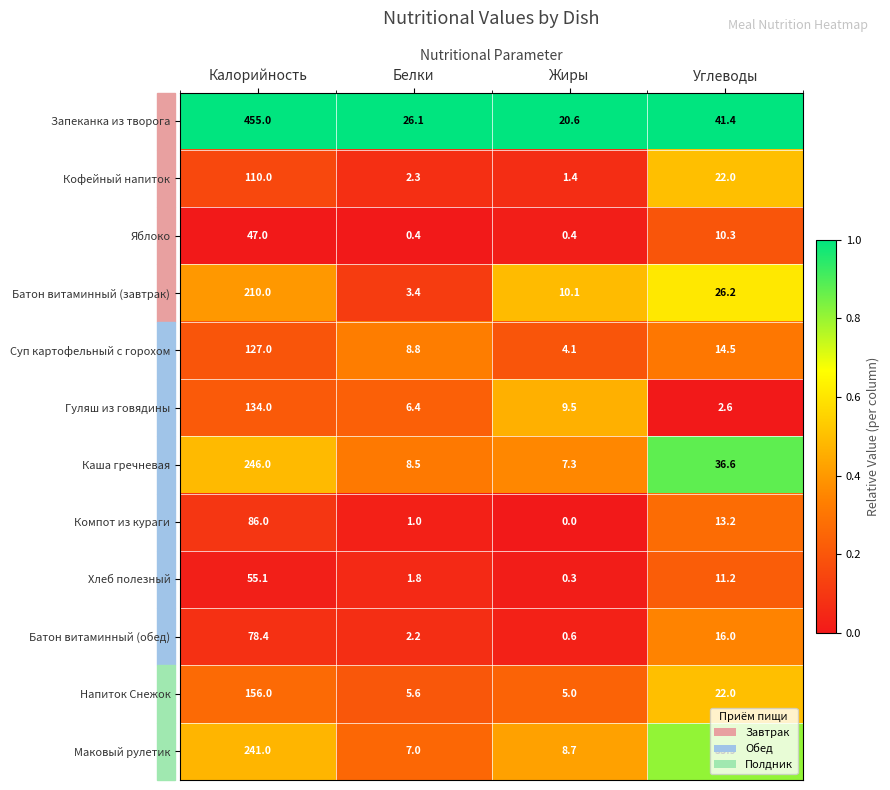

Read the Кофейный напиток value at Углеводы.

22.0